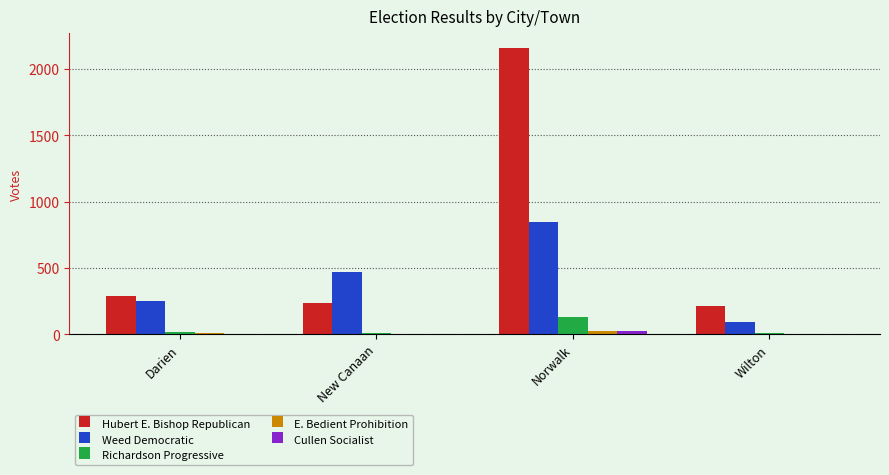

Are the bars horizontal?

No